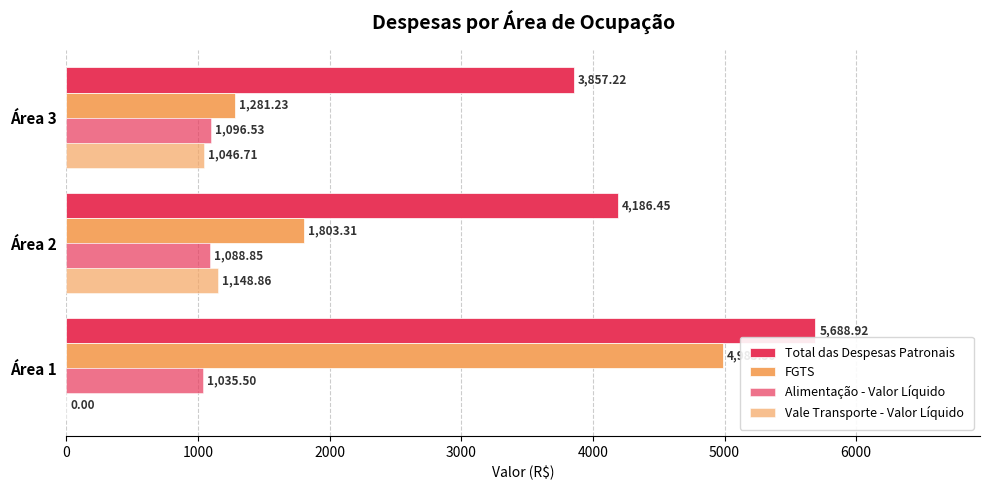

How many data points does each series have?

3